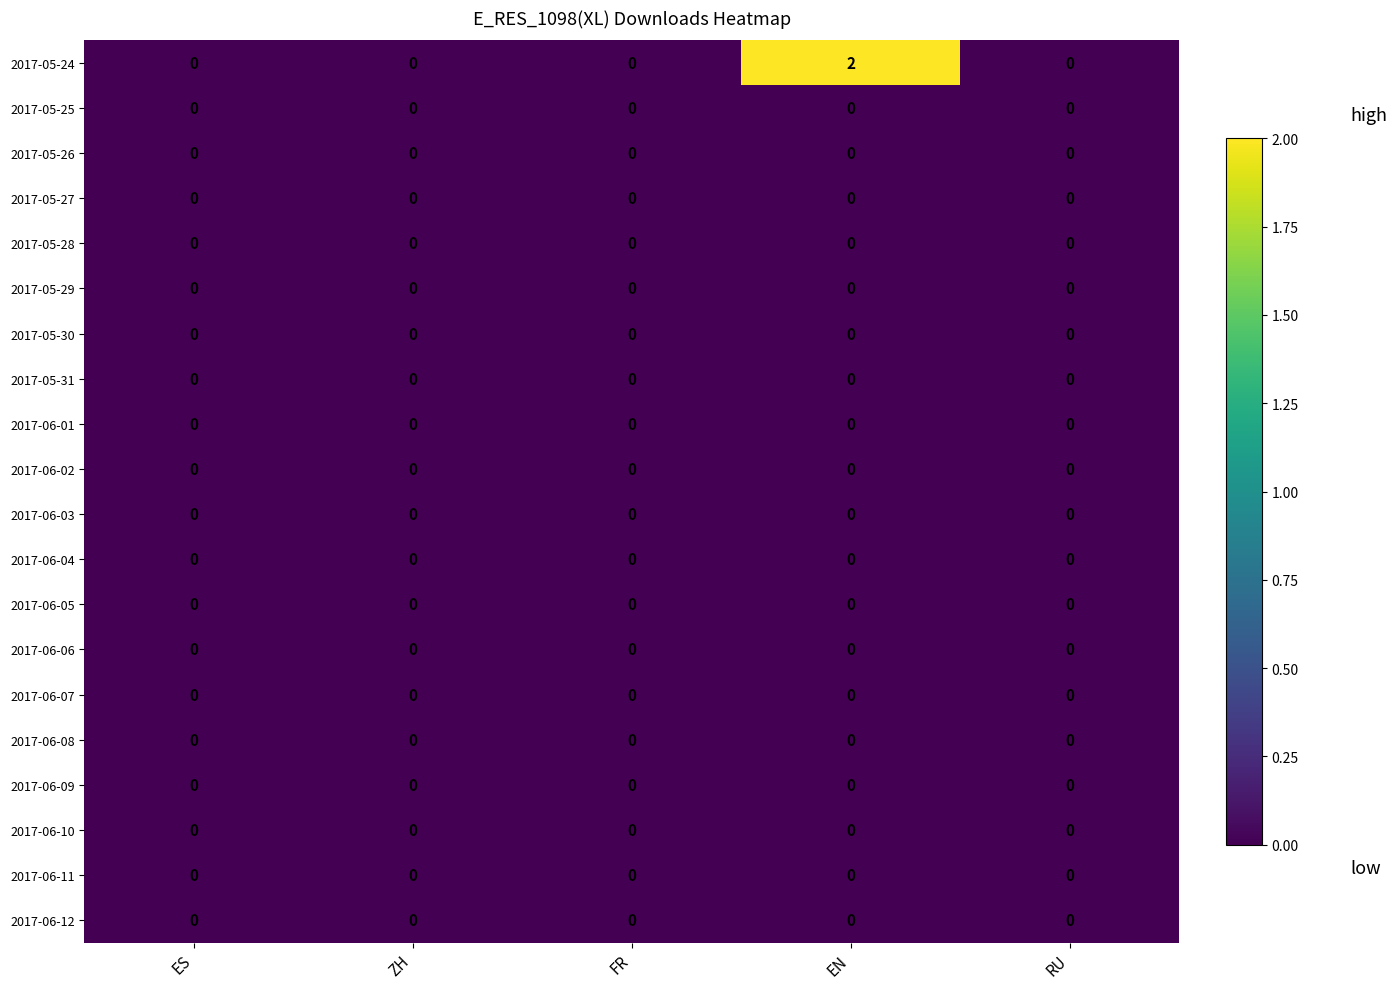

The 2017-06-11 series shows 0 at RU. True or false?

True